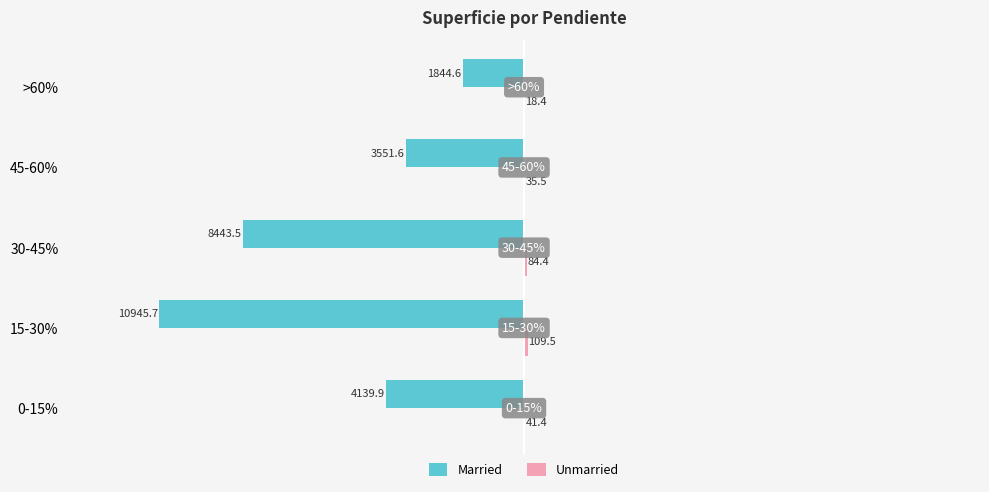

At which category is the sum across all series the highest?

>60%